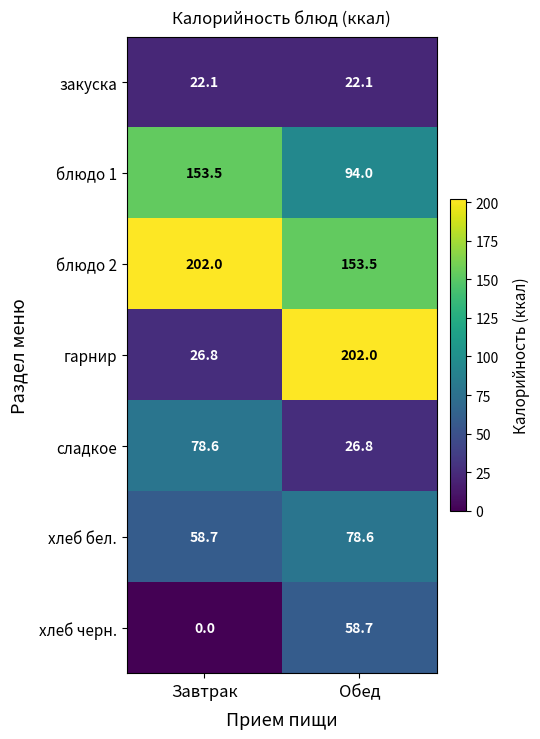

What is the difference between the блюдо 1 values at Обед and Завтрак?

59.5